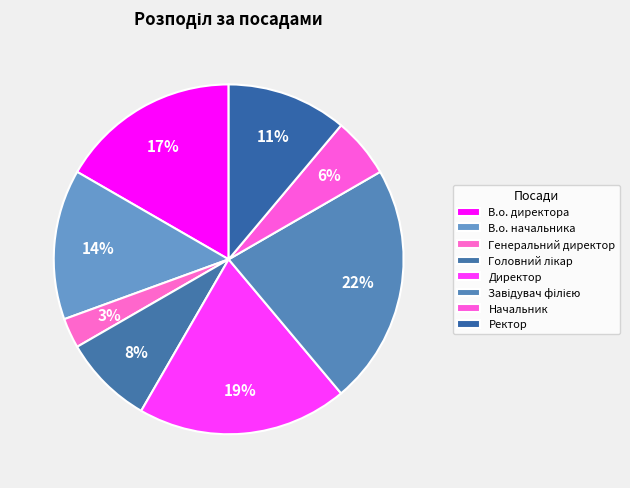

Rank the categories by value from lowest to highest.

Генеральний директор, Начальник, Головний лікар, Ректор, В.о. начальника, В.о. директора, Директор, Завідувач філією